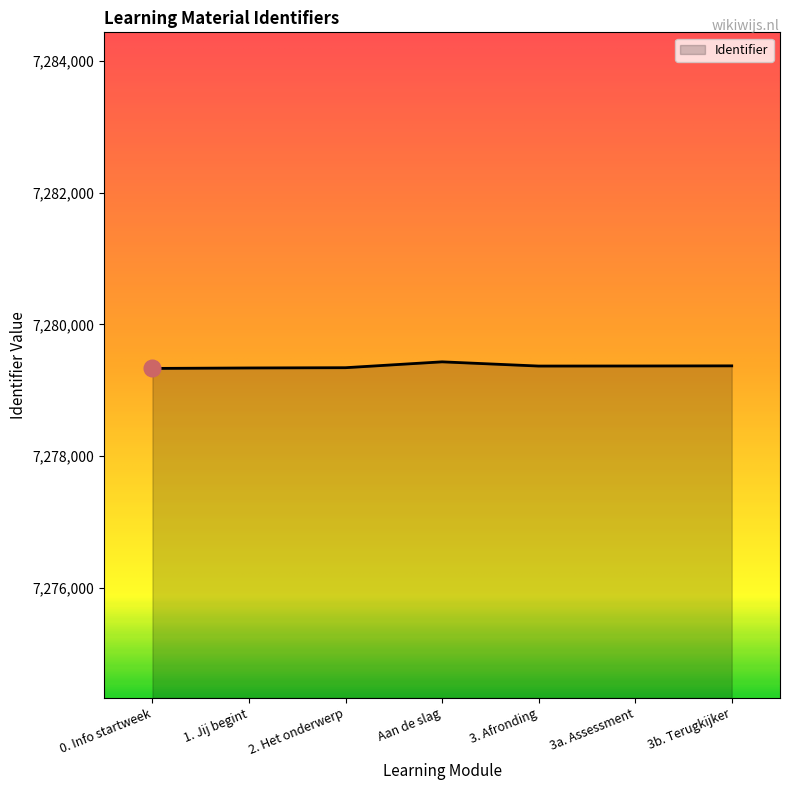

What is the greatest value displayed?

7279431